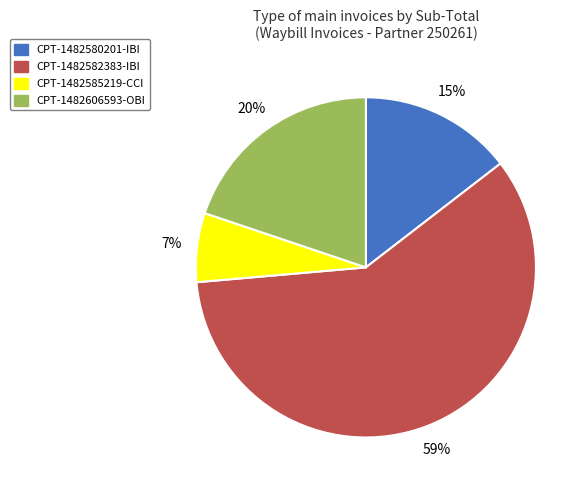

How many slices are in this pie chart?

4